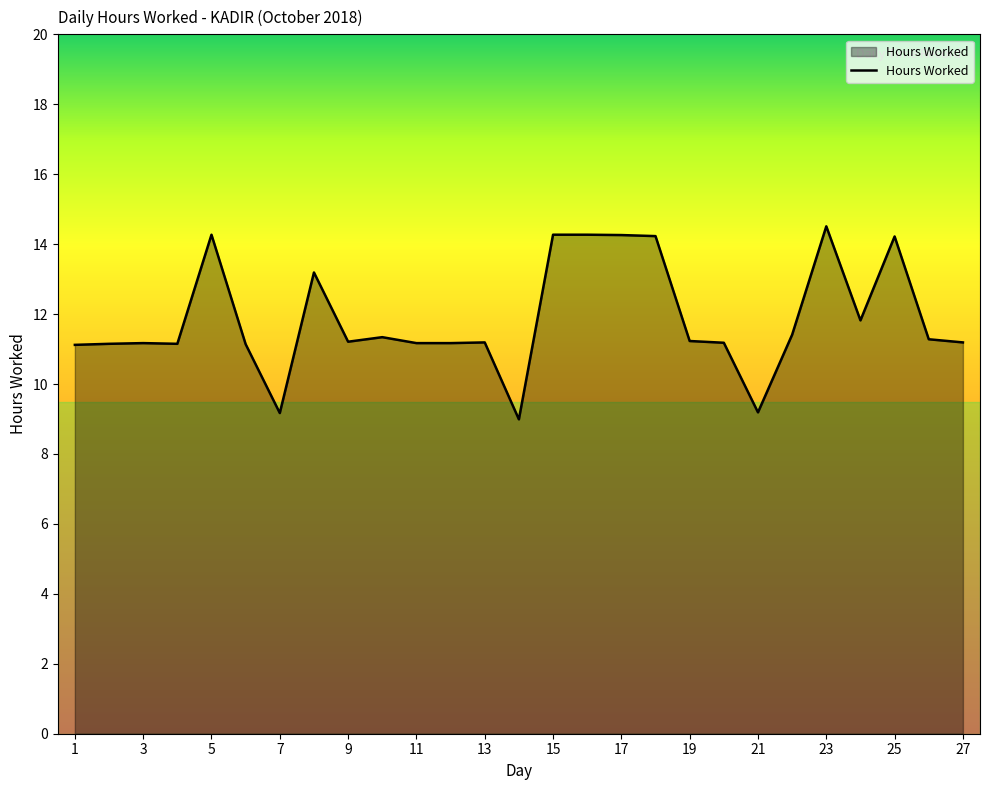

What is the smallest value displayed?

9.0